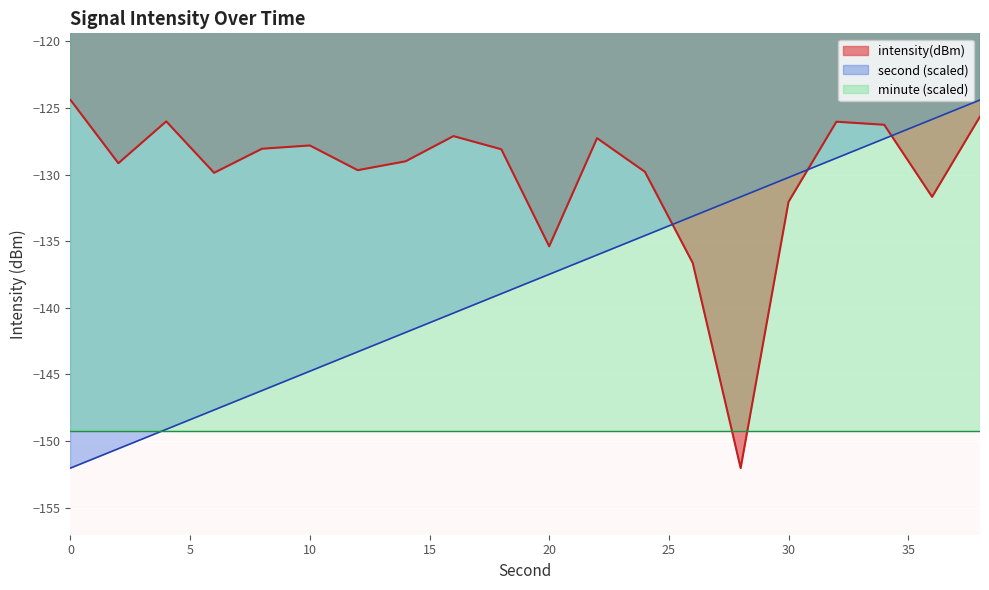

What is the smallest value displayed?

-152.0